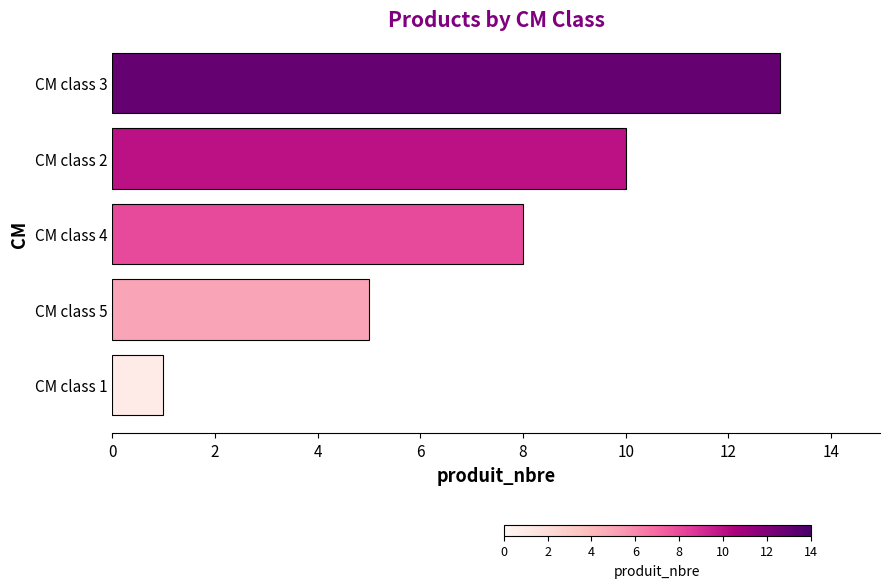

How many bars are there in total?

5